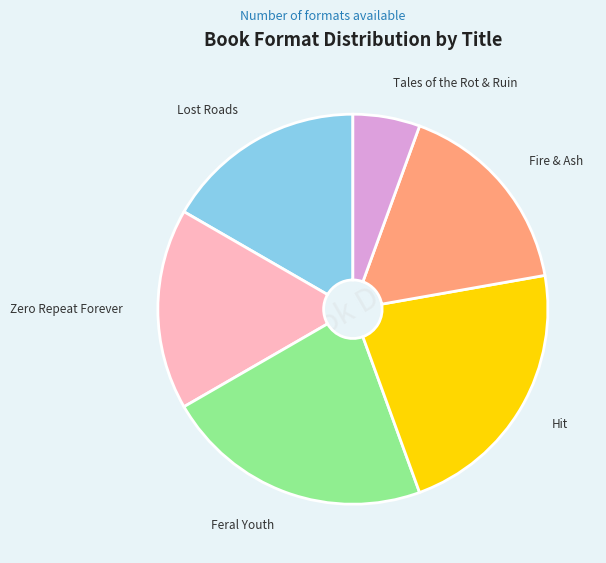

True or false: Tales of the Rot & Ruin accounts for 6% of the total.

True